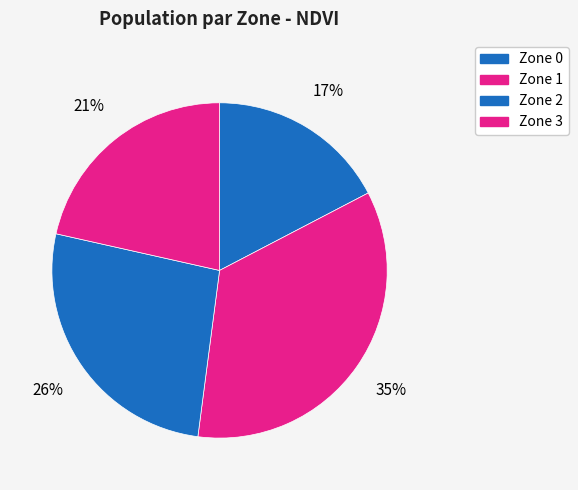

True or false: Zone 3 accounts for 29% of the total.

False